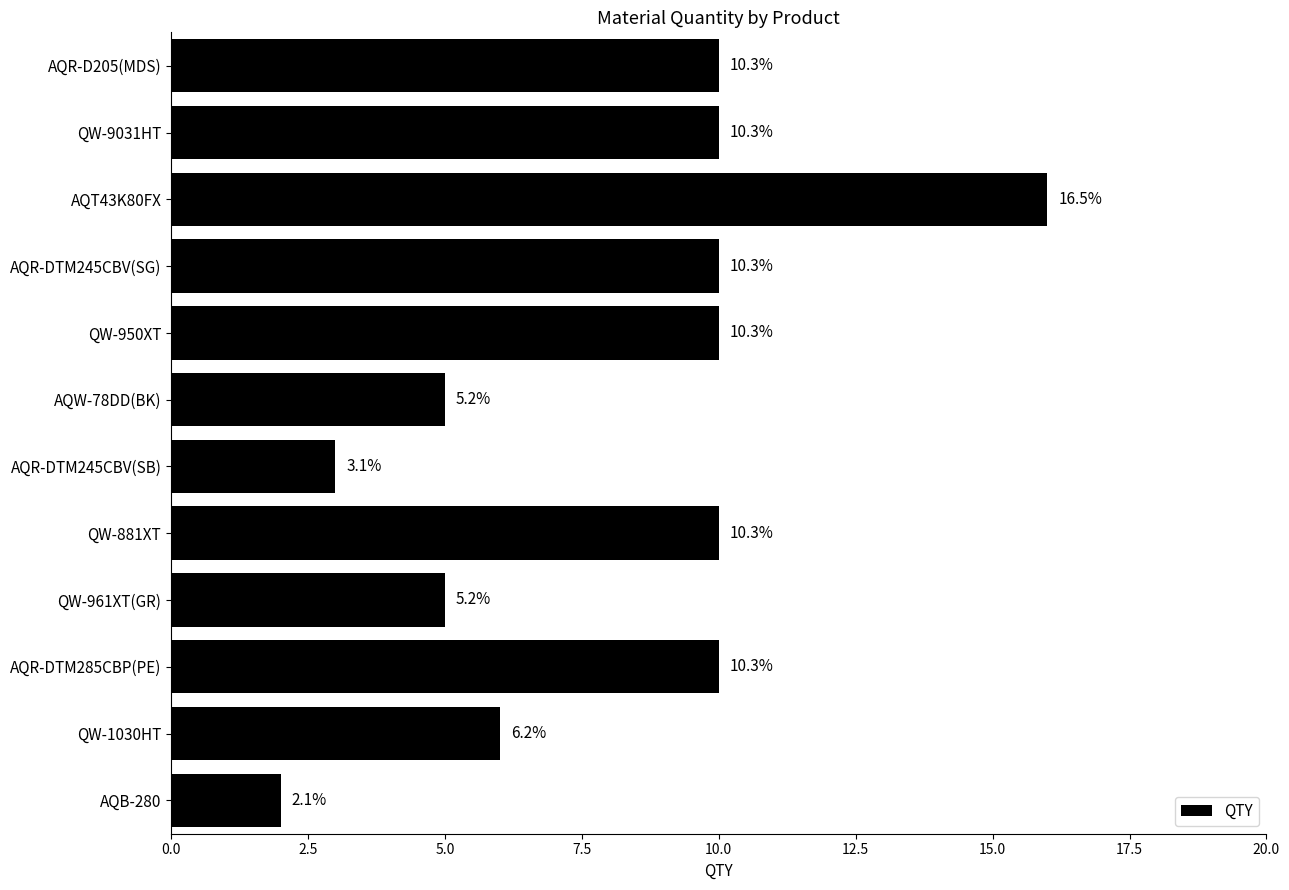

Are the bars horizontal?

Yes